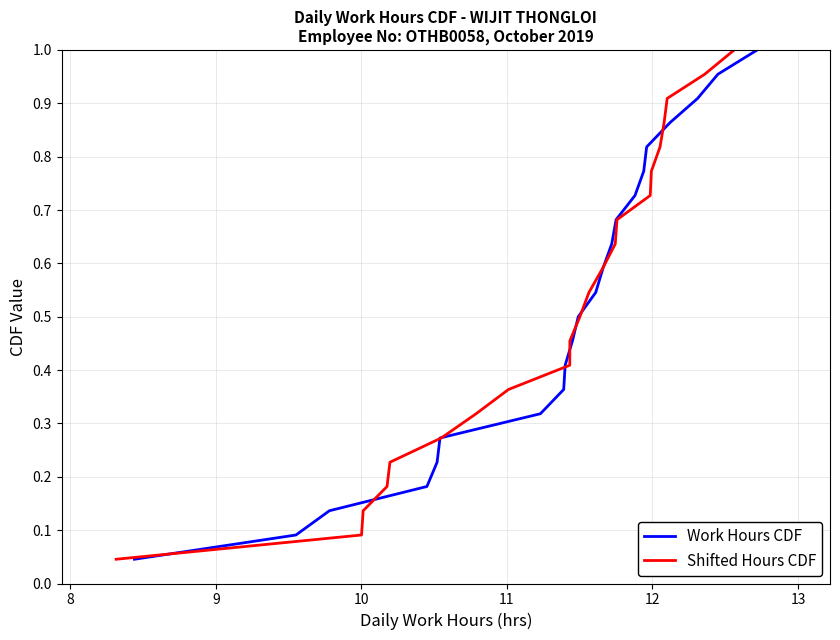

What is the highest value of the Shifted Hours CDF series?

1.0